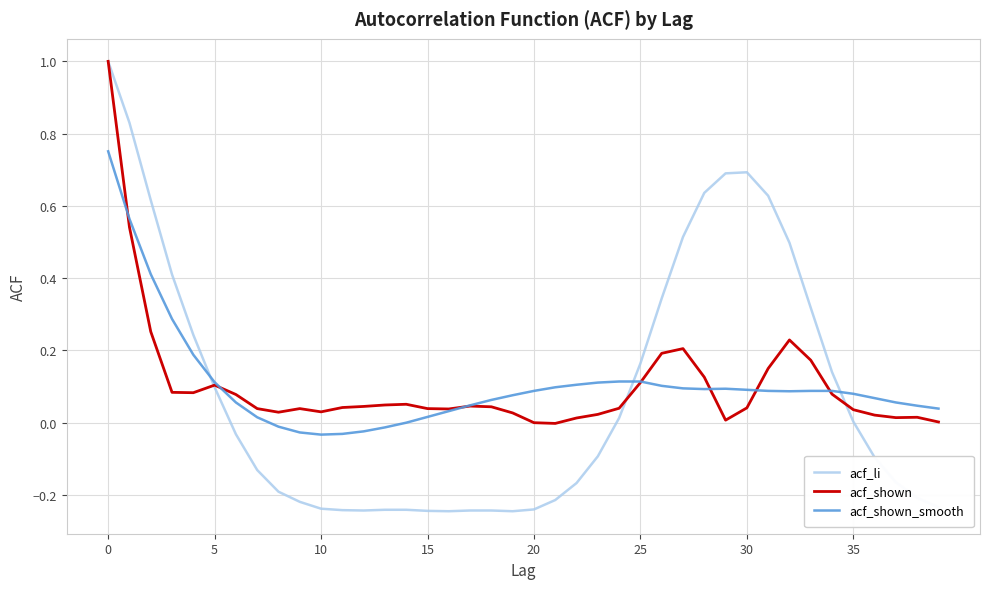

True or false: acf_shown_smooth has more than 0 points higher than both neighbors.

True